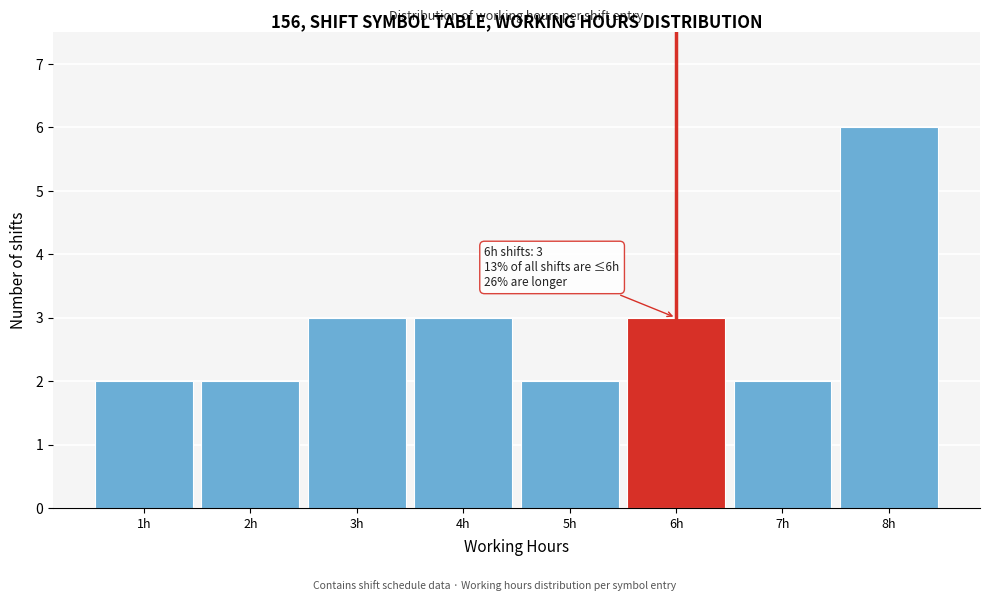

Over which range of the x-axis is the bar tallest?

7.5 to 8.5